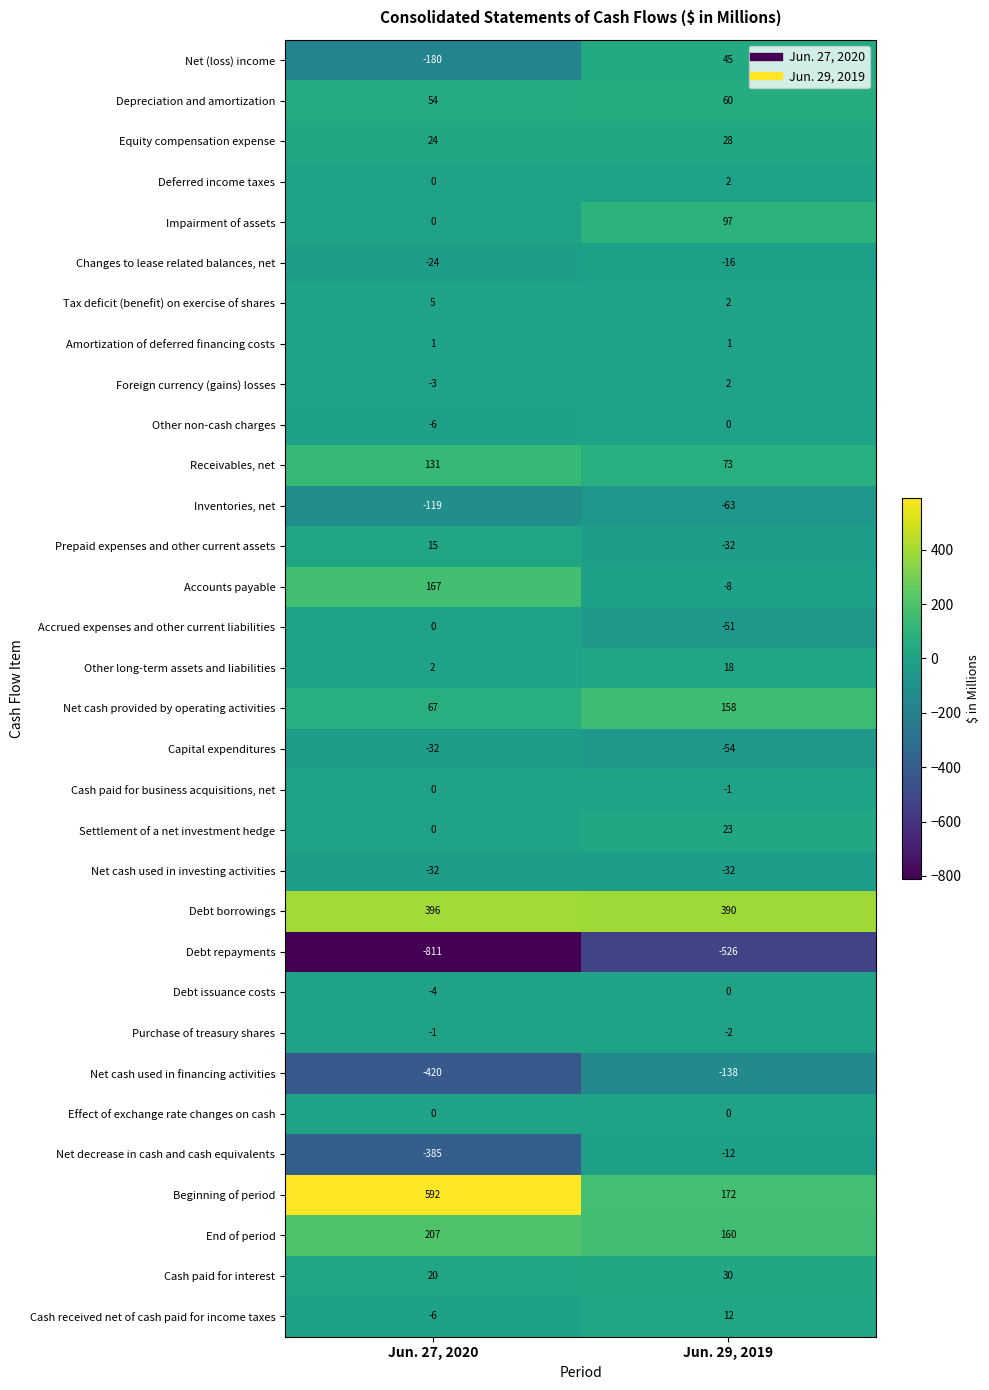

Is it true that Beginning of period equals 110 at Jun. 29, 2019?

False